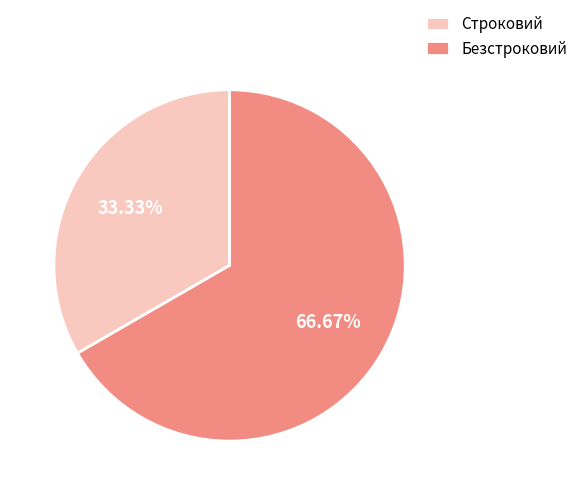

Rank the categories by value from highest to lowest.

Безстроковий, Строковий